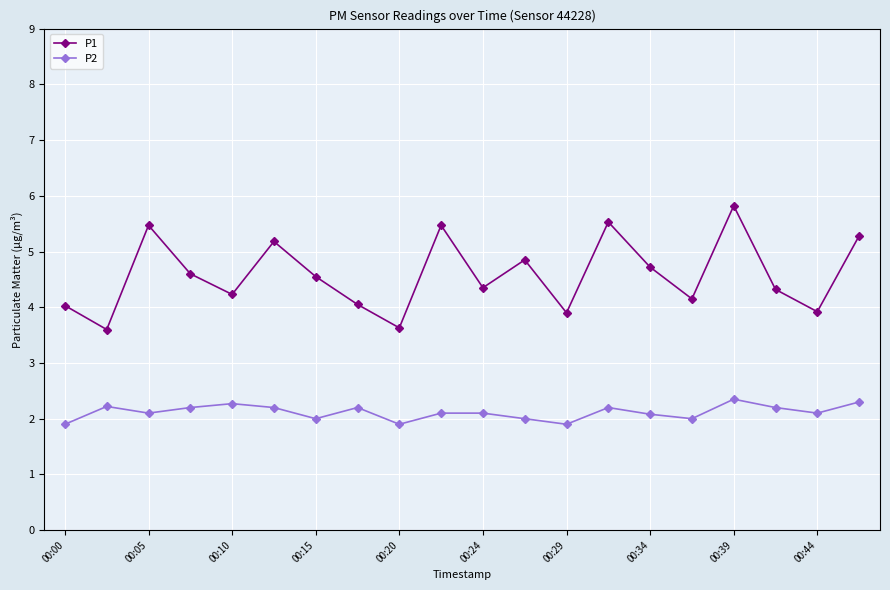

How many P2 values are between 2 and 3?

17